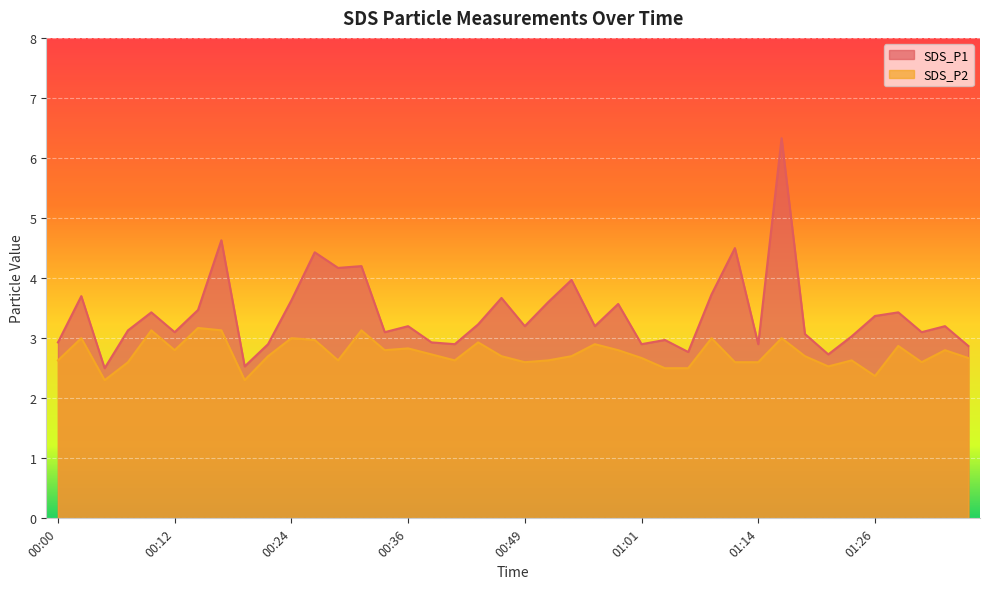

True or false: SDS_P1 has a value of 3.0 at 01:04.

True